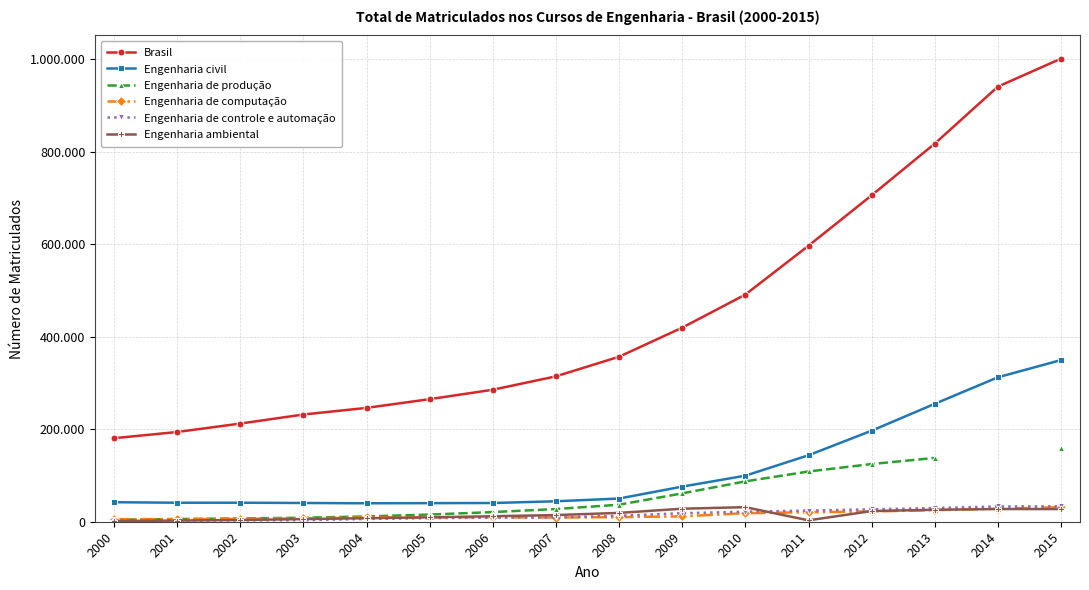

What is the maximum value shown in the chart?

1000753.0